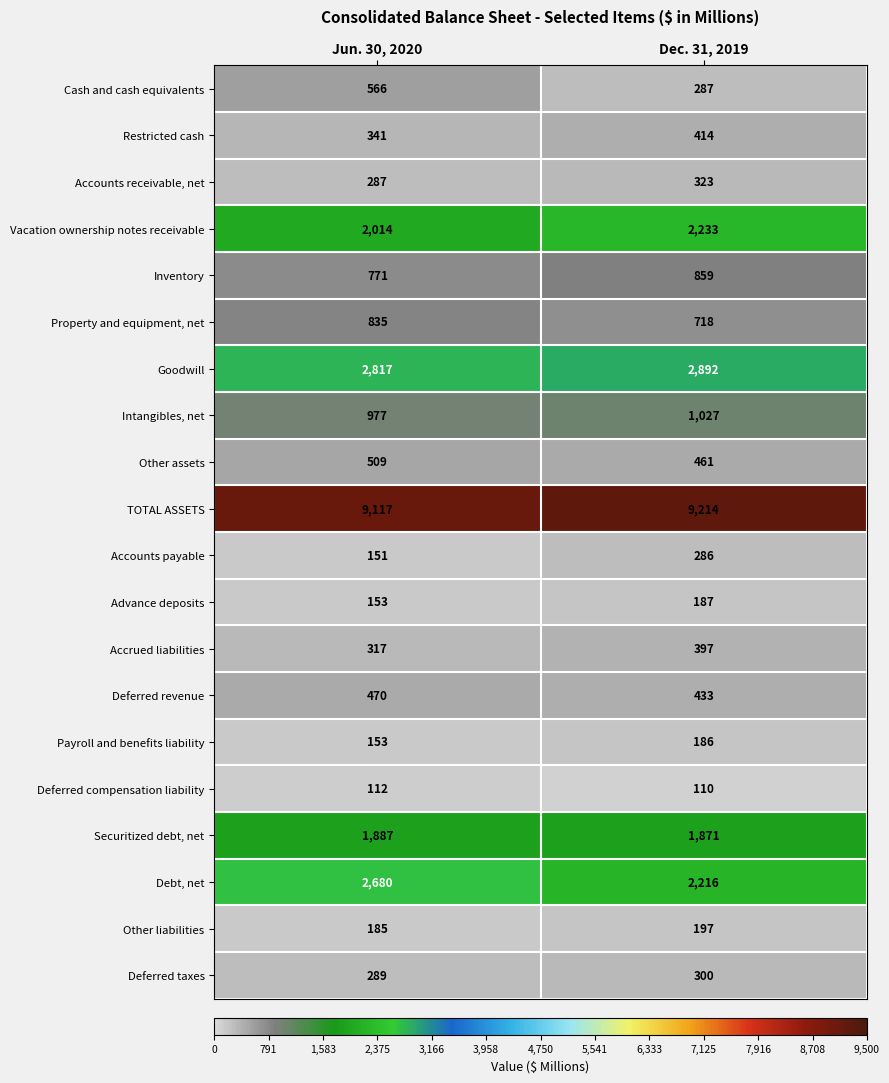

What is the minimum value shown in the chart?

110